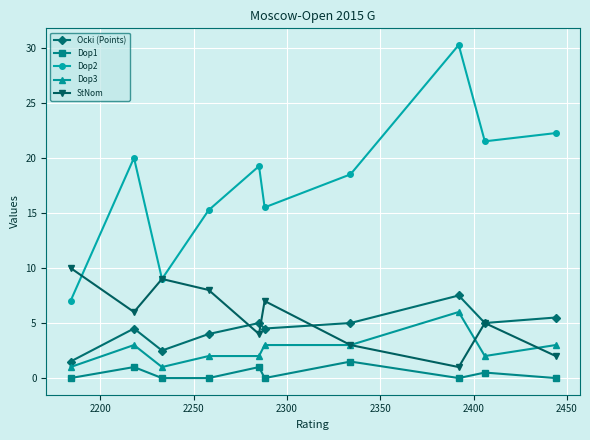

Which series has the largest total across all categories?

Dop2